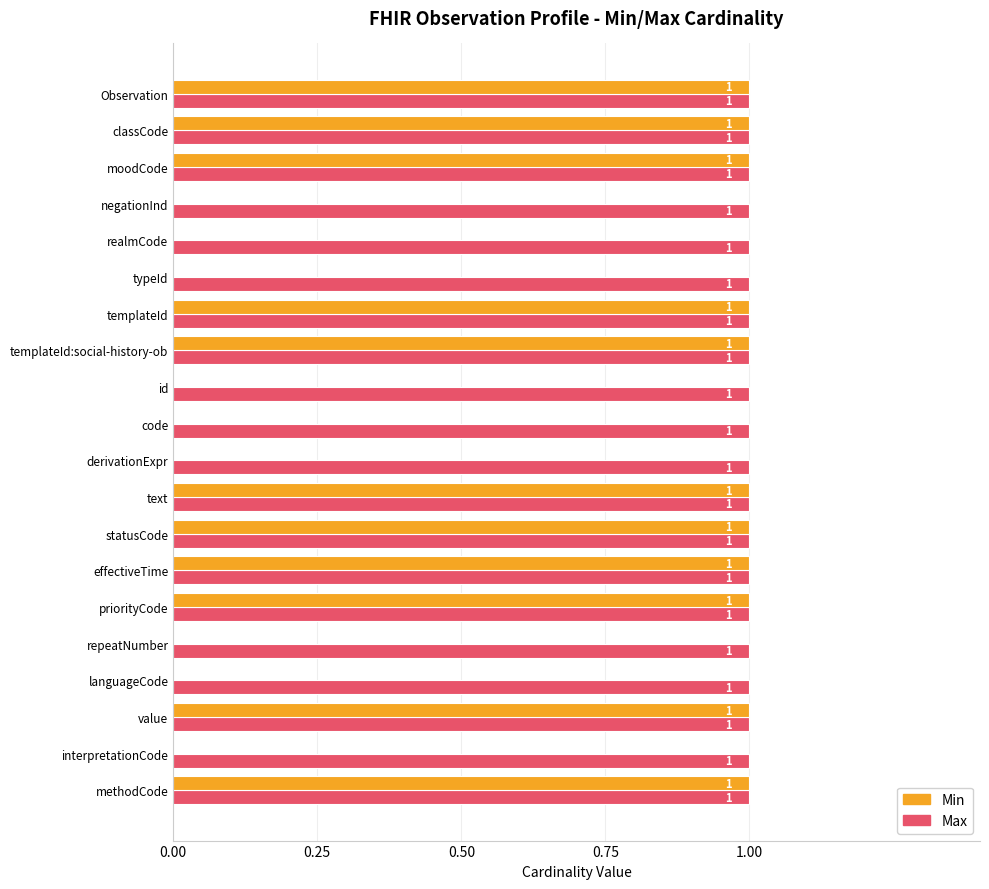

What is the sum of all Min values?

11